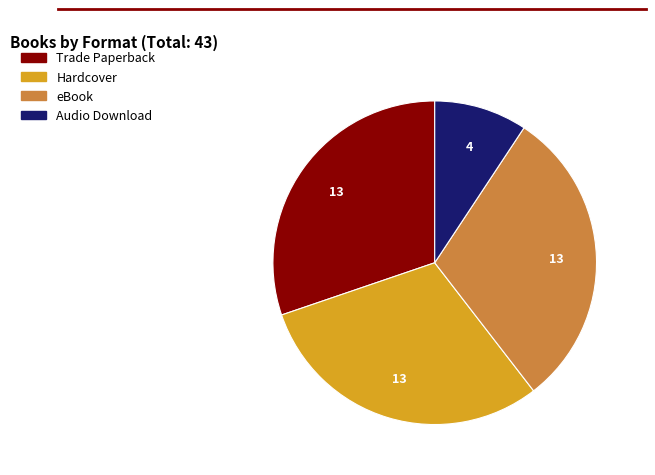

What is the ratio of the value at Trade Paperback to the value at Hardcover?

1.0